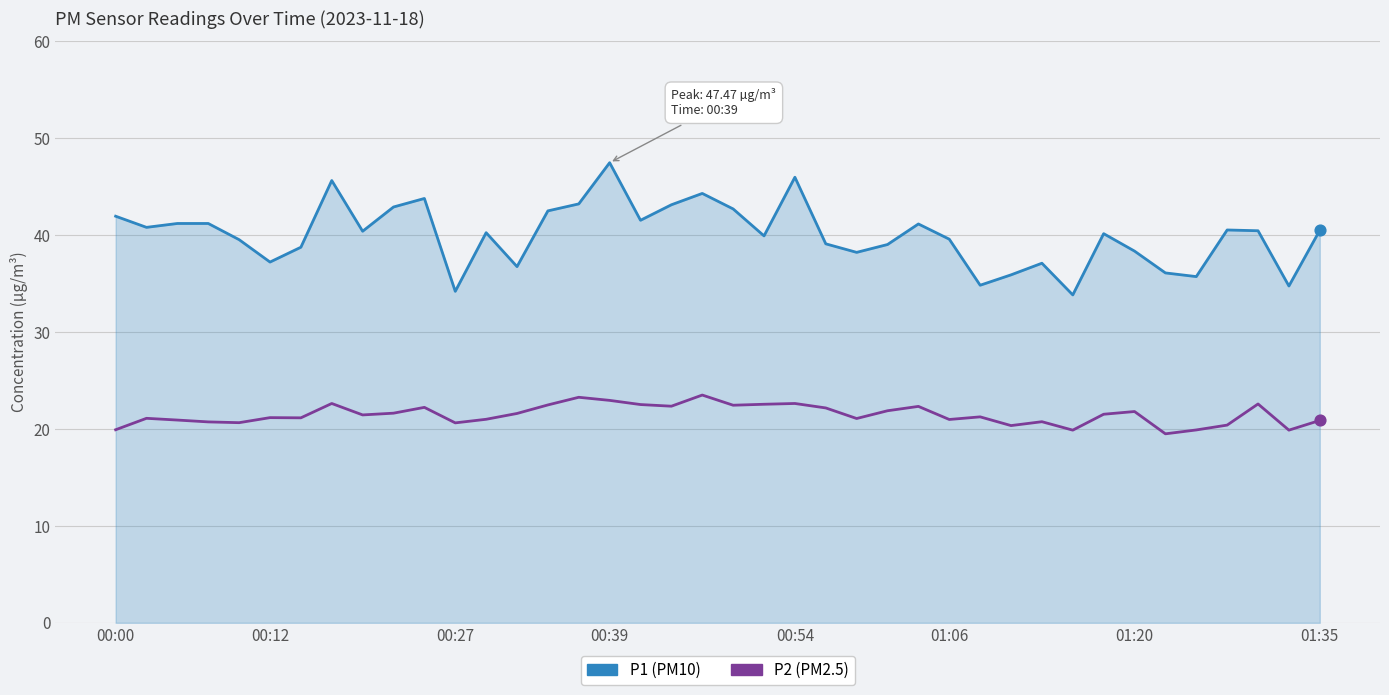

At how many categories does at least one series exceed 32?

40